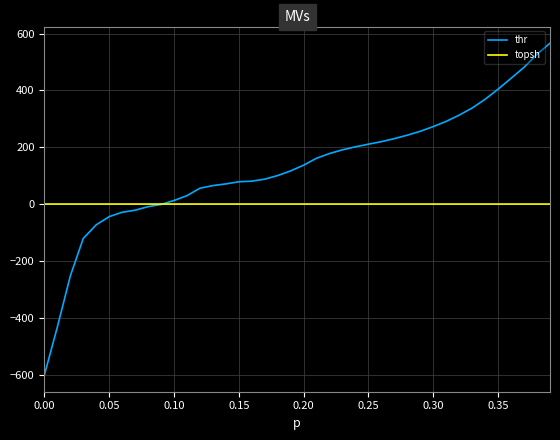

Which series ends up on top after the final intersection of thr and topsh?

thr